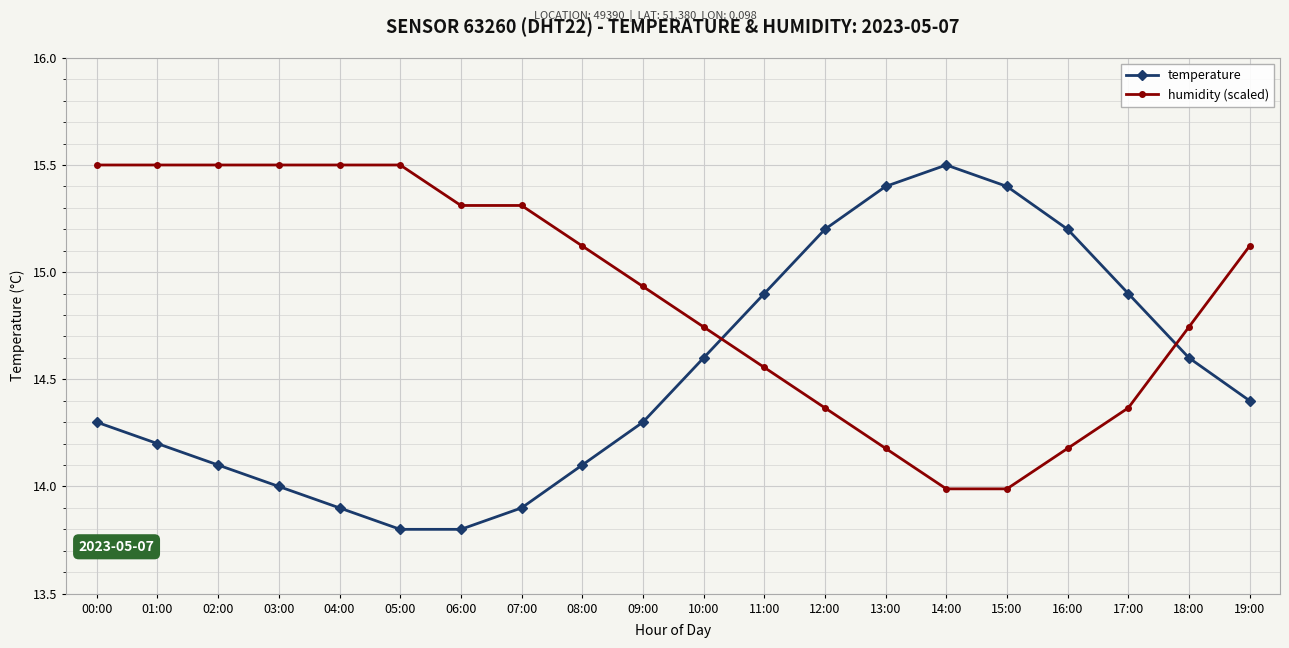

At which category is the sum across all series the highest?

00:00